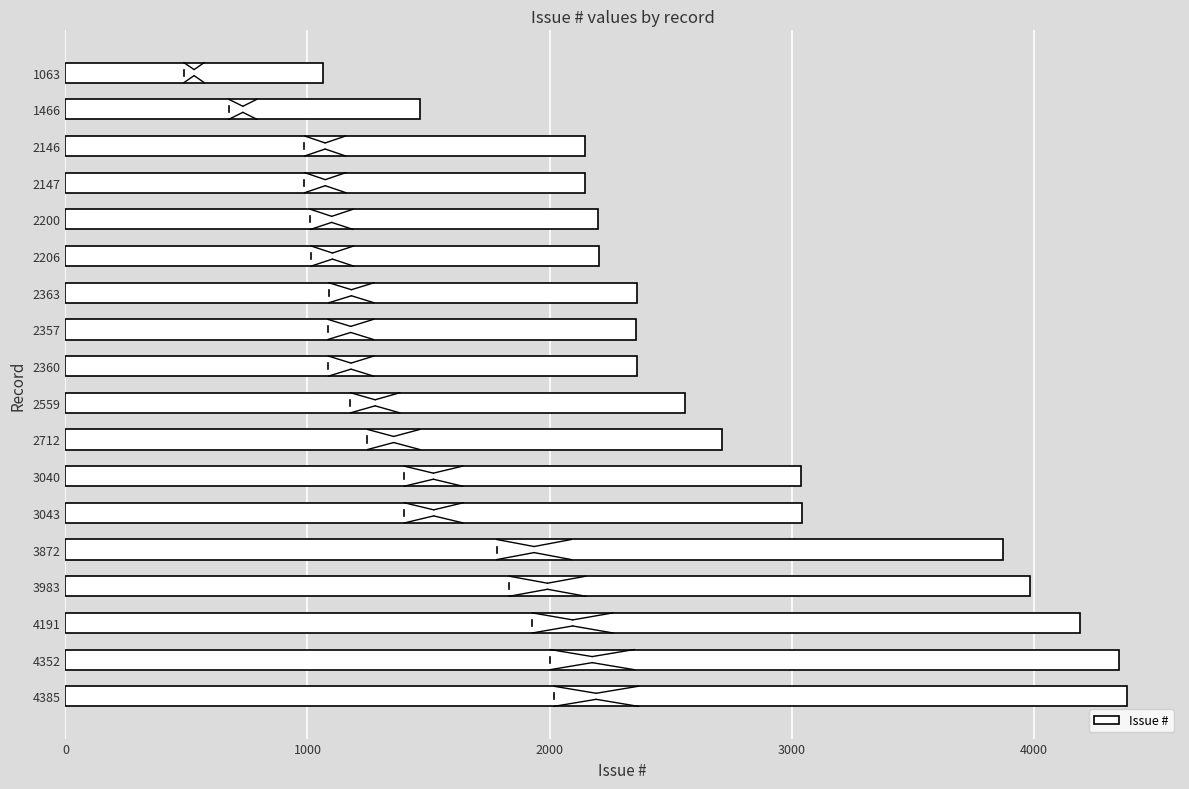

The chart shows a value of 3614 at 2360. True or false?

False